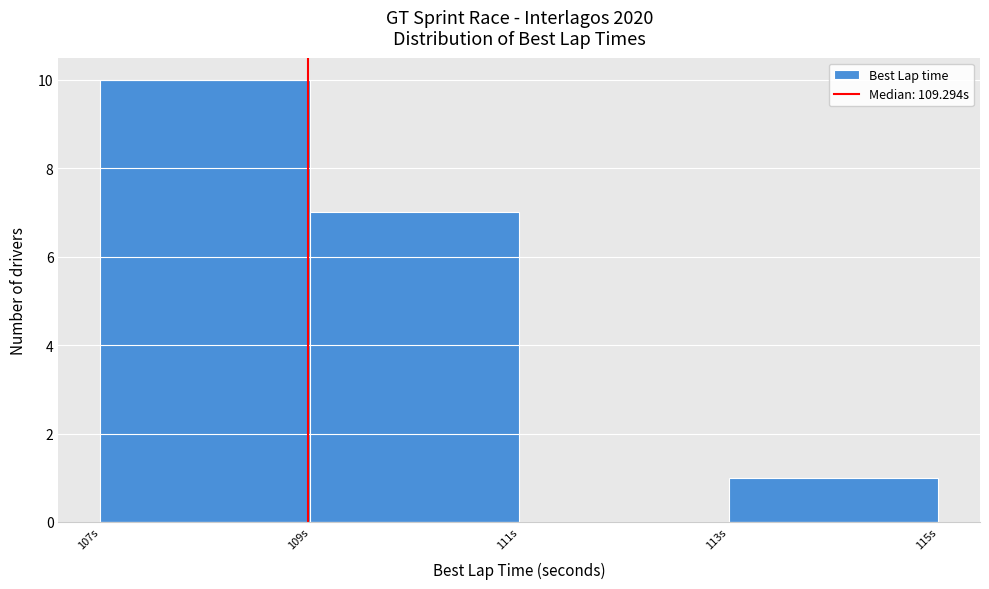

Reading left to right, what are all the values shown in this chart?

107s=10	109s=7	111s=0	113s=1